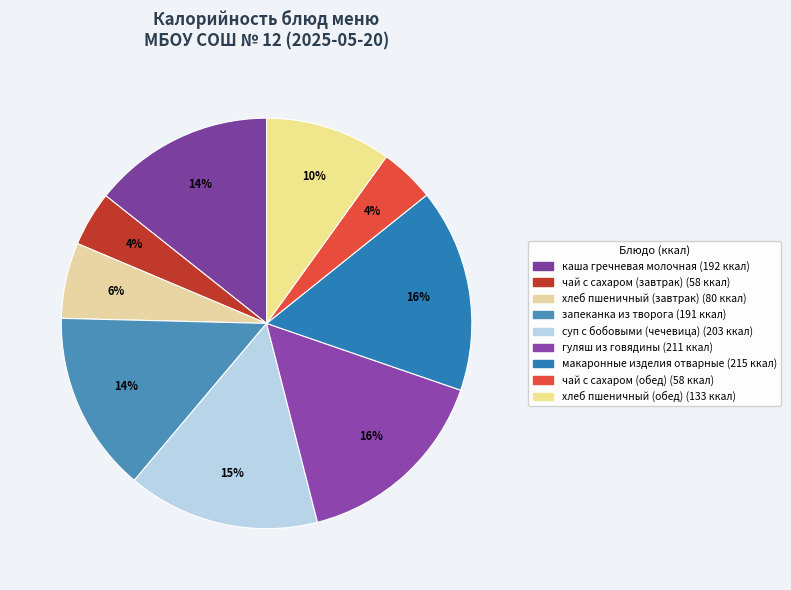

Is it true that запеканка из творога is 27% of the pie?

False